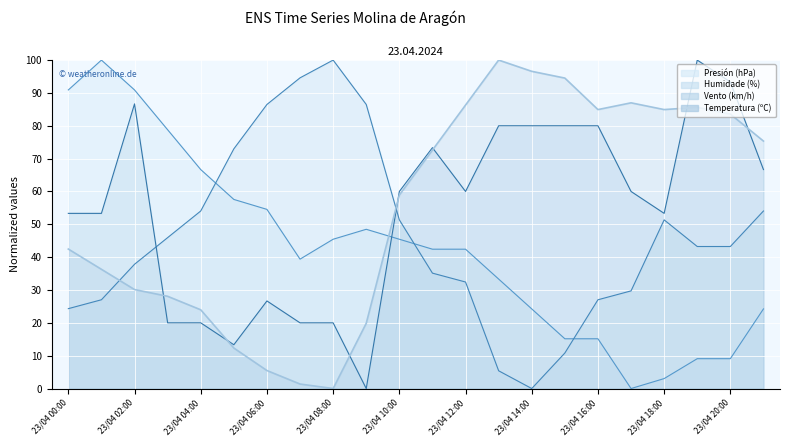

How many positive values does the Velocidade do vento (km/h) series have?

21